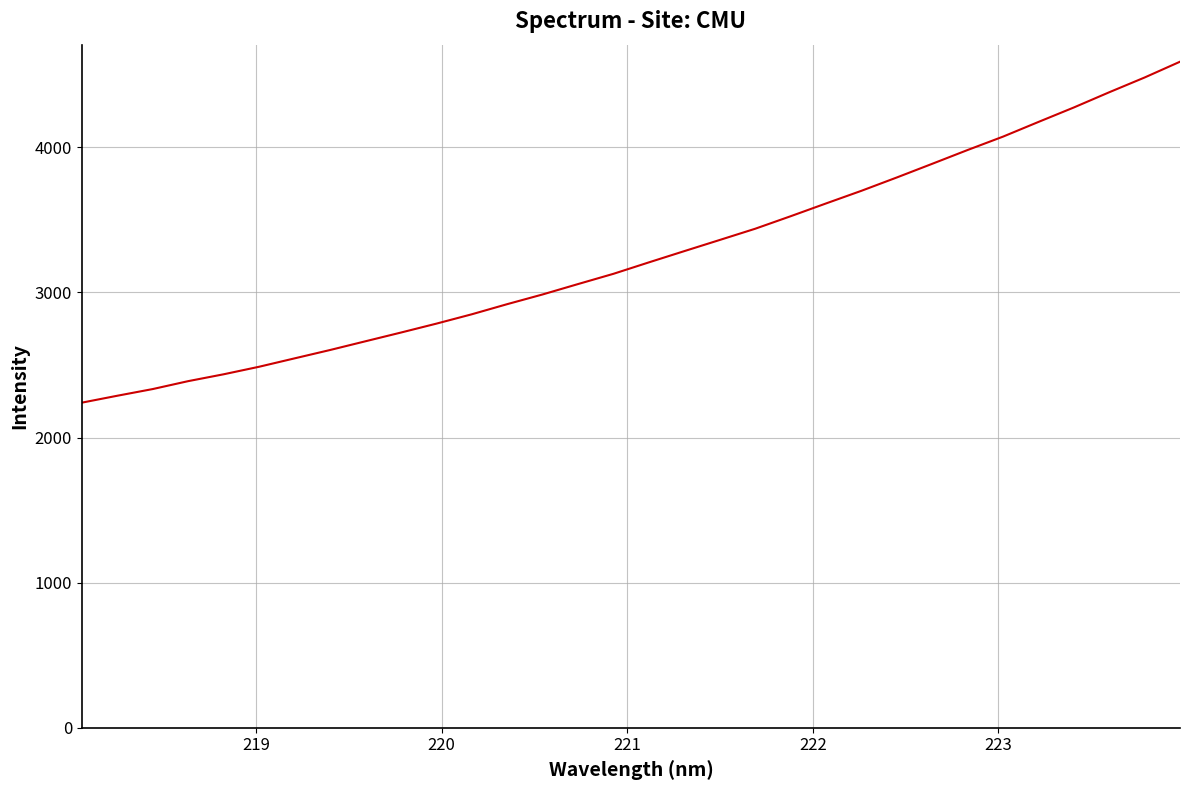

What is the difference between the maximum and minimum values?

2349.6